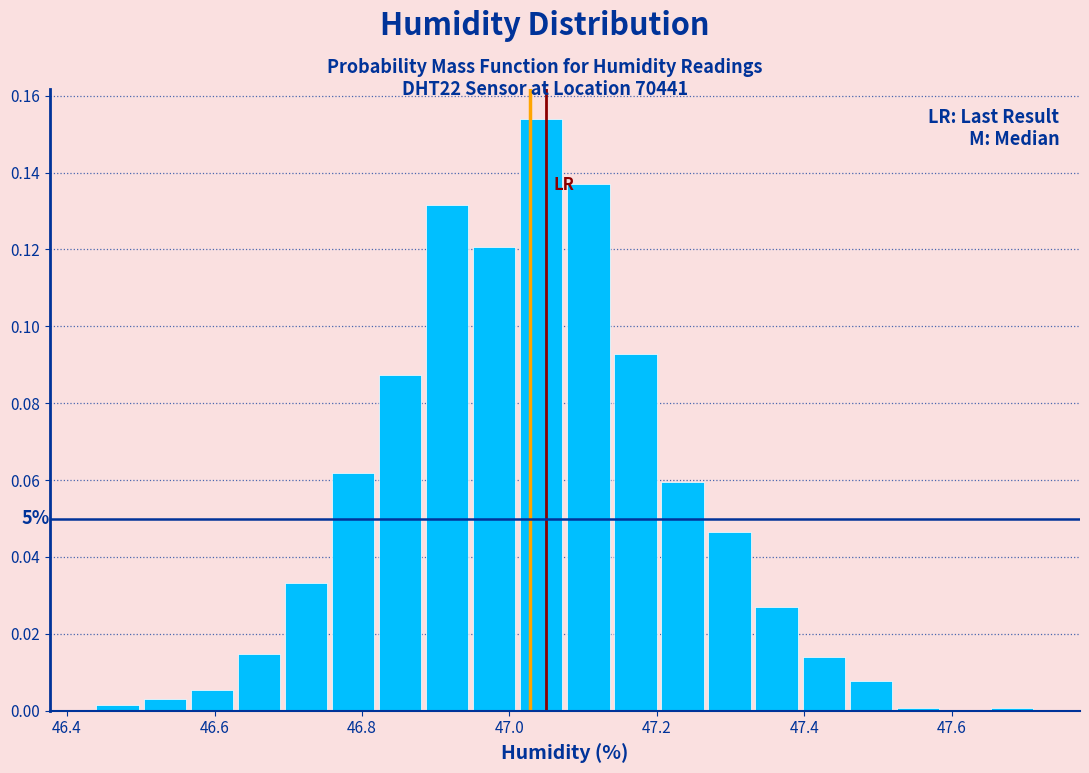

Around what value on the x-axis is the tallest bar? Give the approximate position of its centre, as read against the axis.

47.04